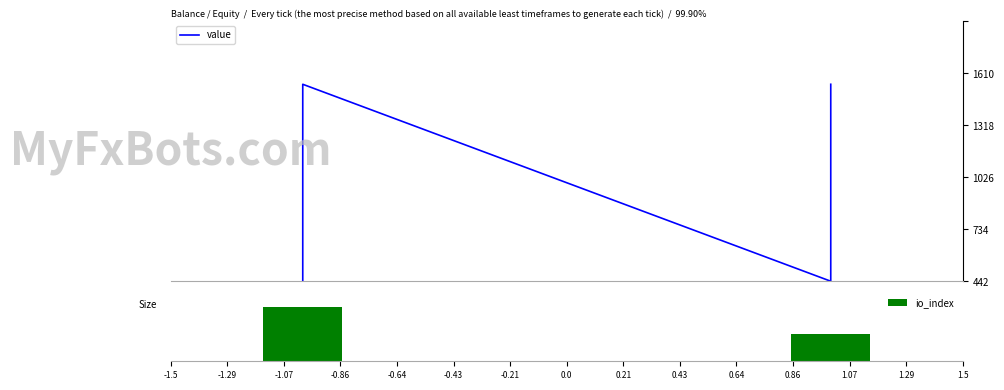

True or false: value has a value of 226.4 at -0.86.

False